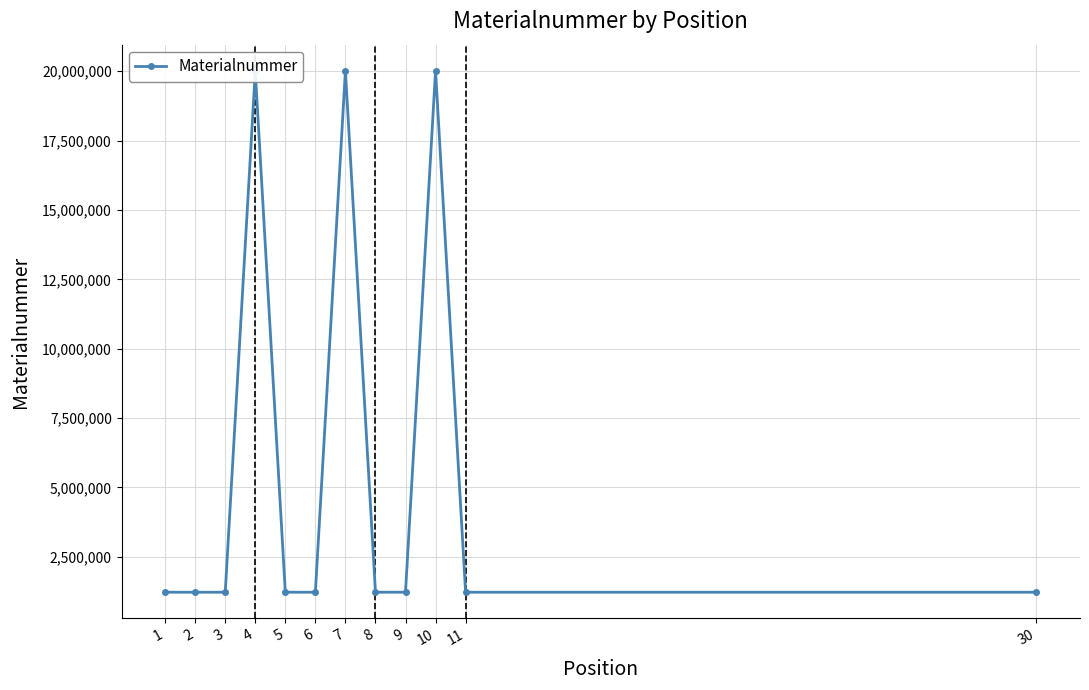

Approximately how many times larger is the value at 6 compared to 3?

1.0